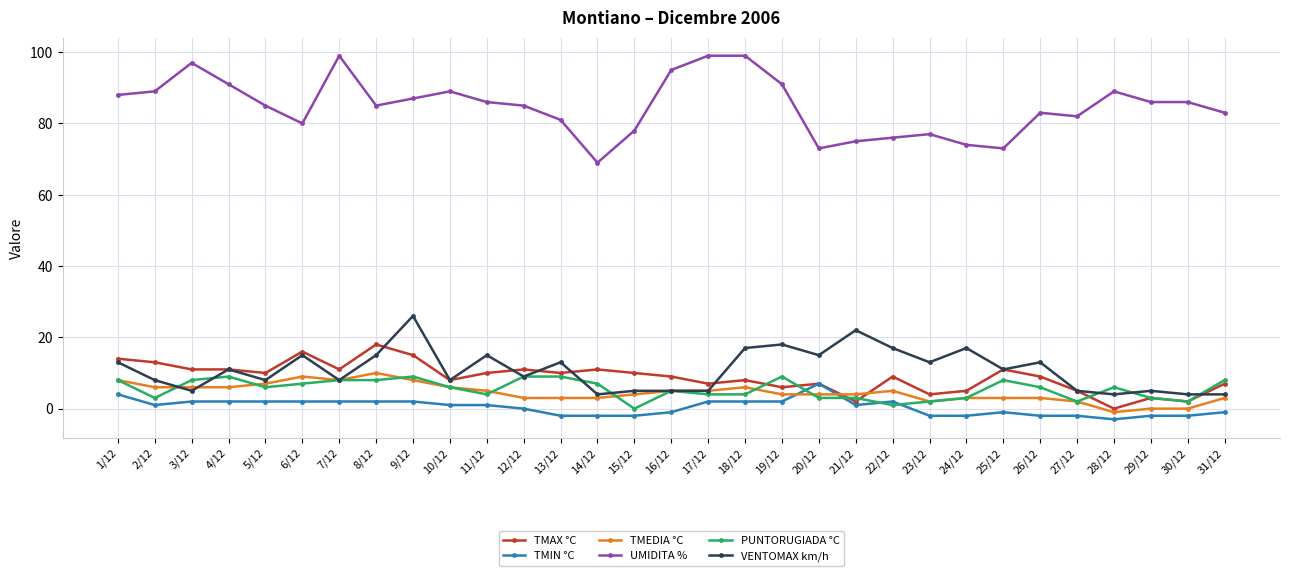

Where does the VENTOMAX km/h series first go above 11?

1/12